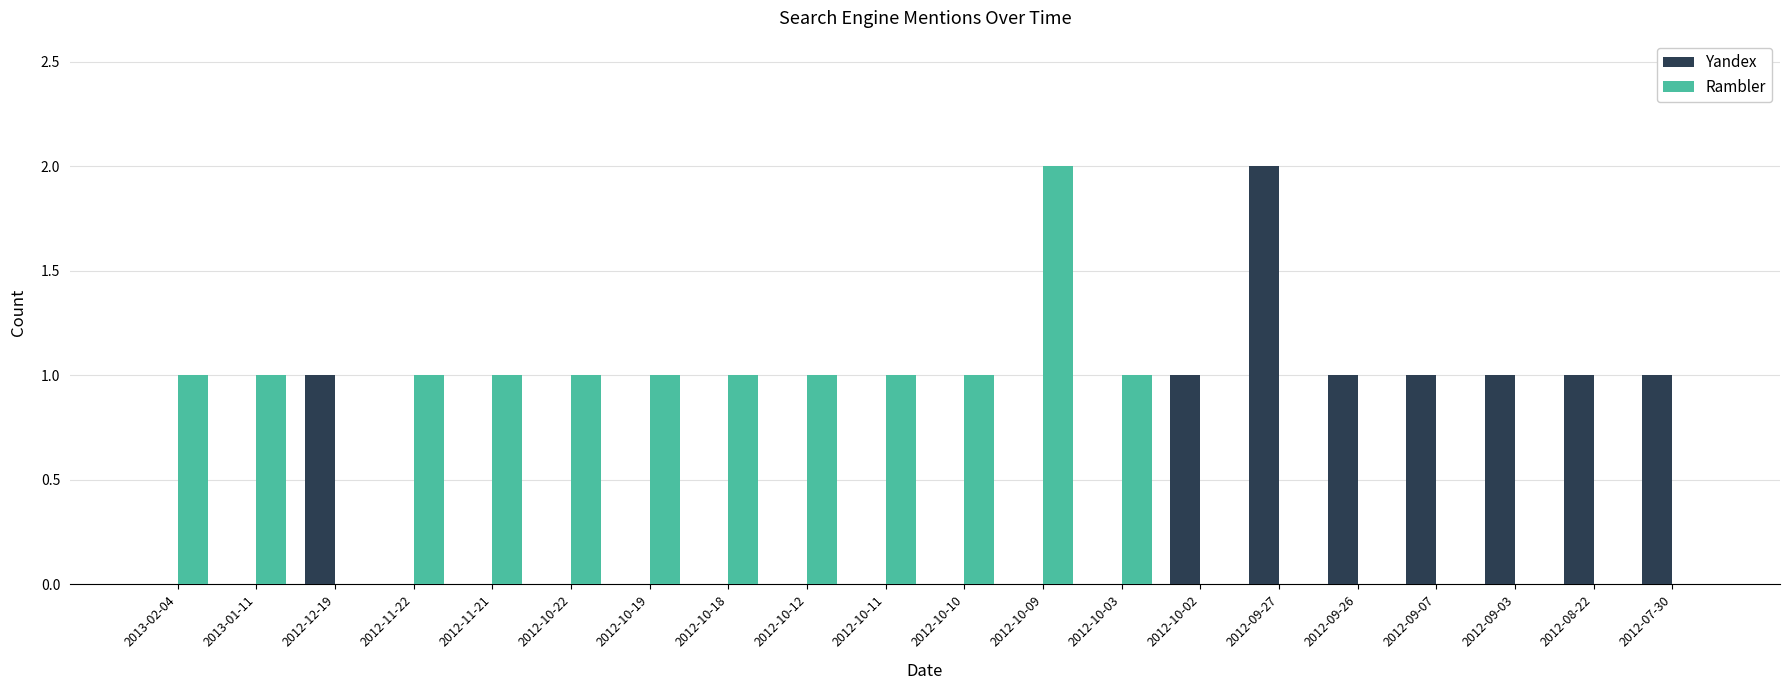

What is the sum of all Rambler values?

13